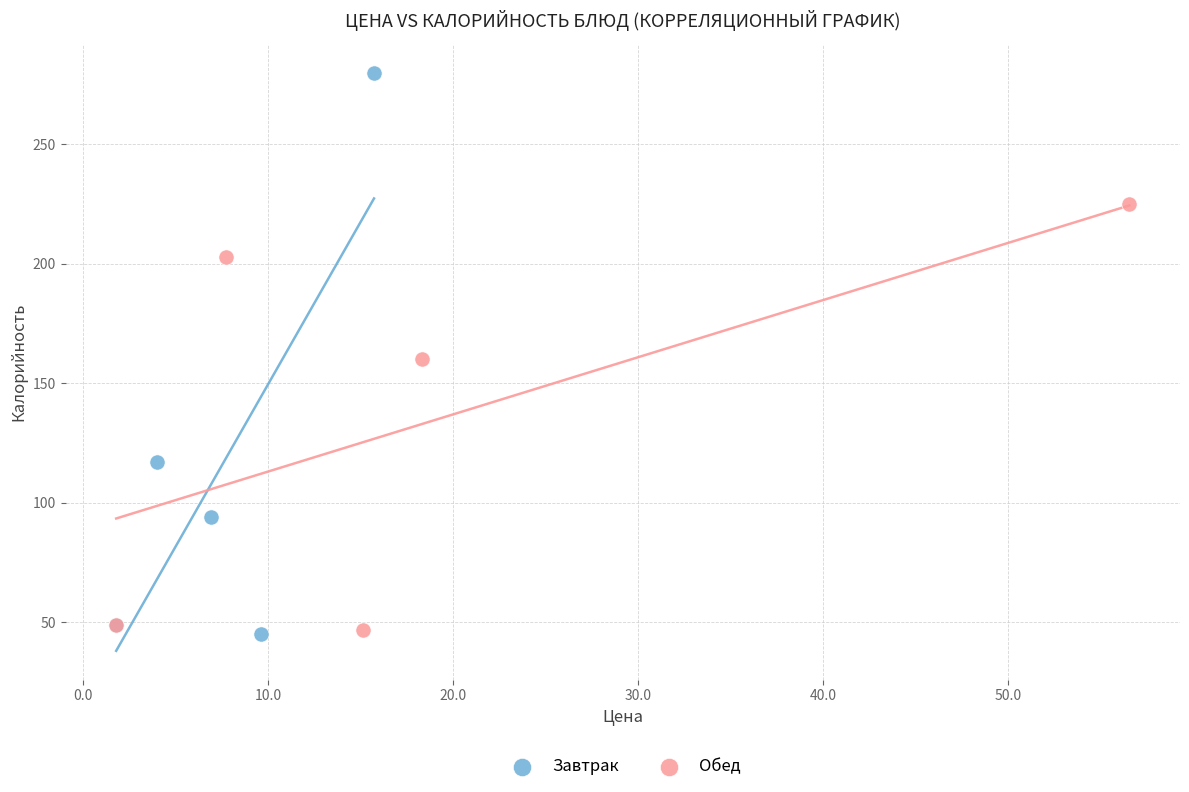

What are all the series names shown in the legend?

Завтрак, Обед